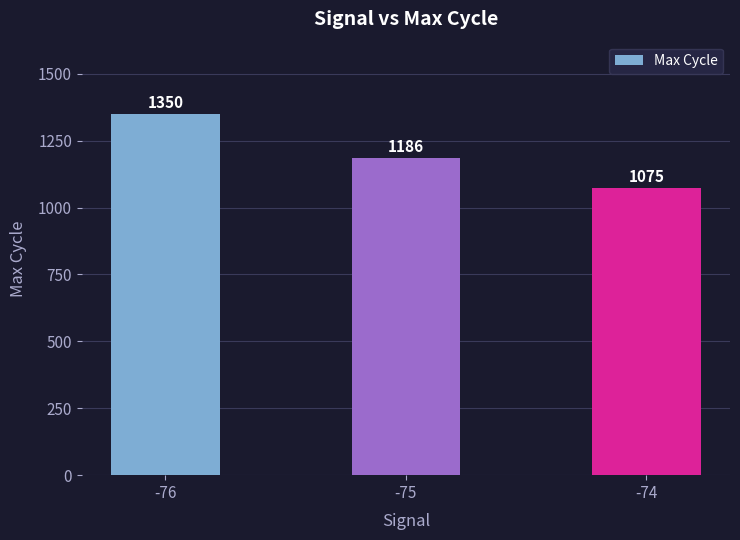

Rank the categories by value from lowest to highest.

-74, -75, -76